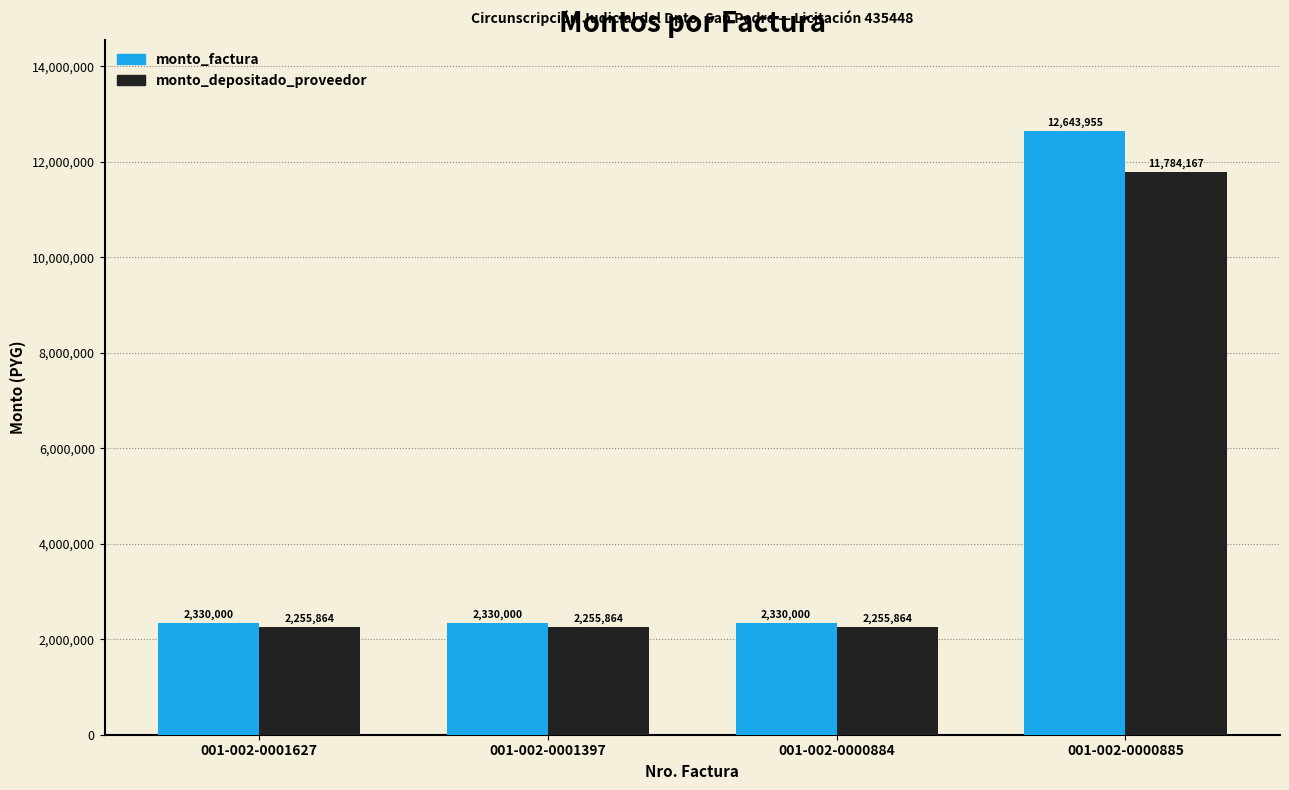

List the series in order of their overall mean, highest first.

monto_factura, monto_depositado_proveedor